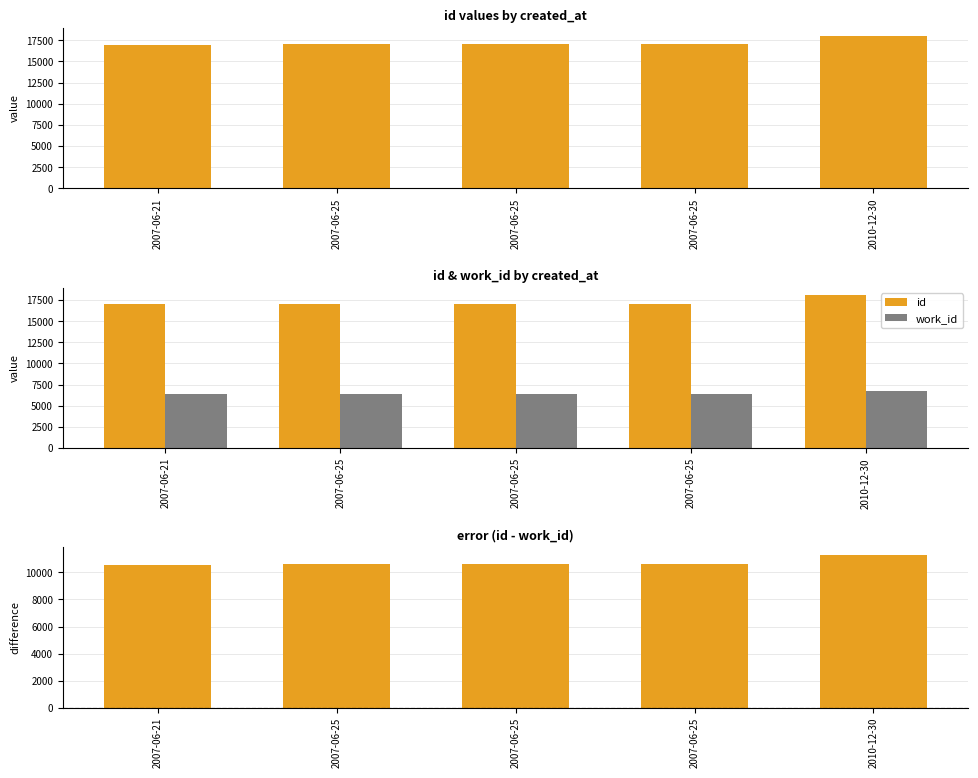

How many categories are shown in the chart?

5